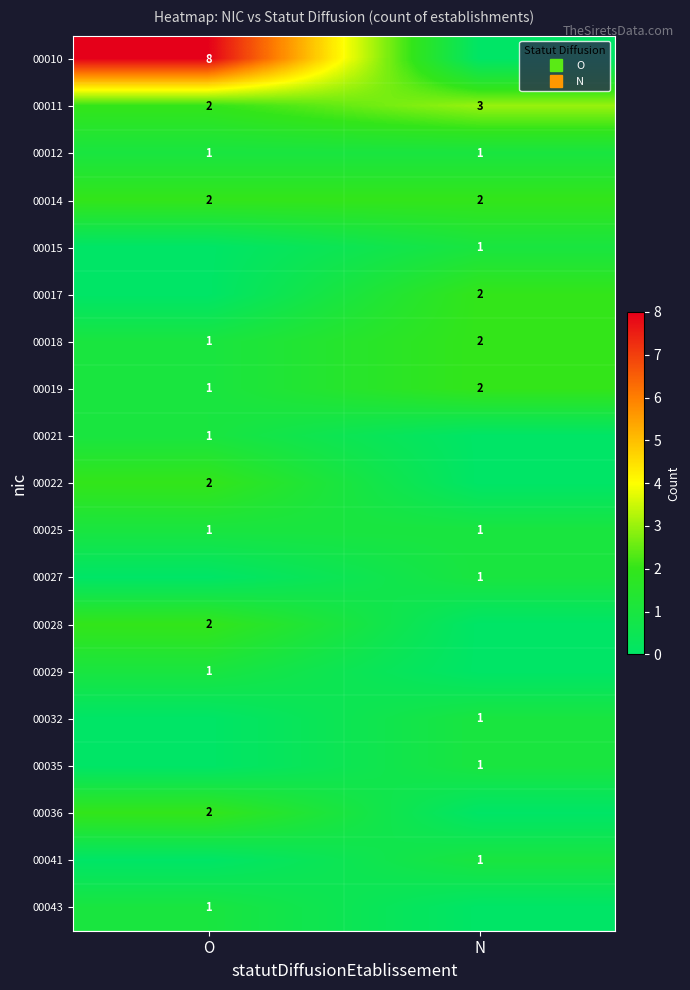

Between N and O, which is larger?

O